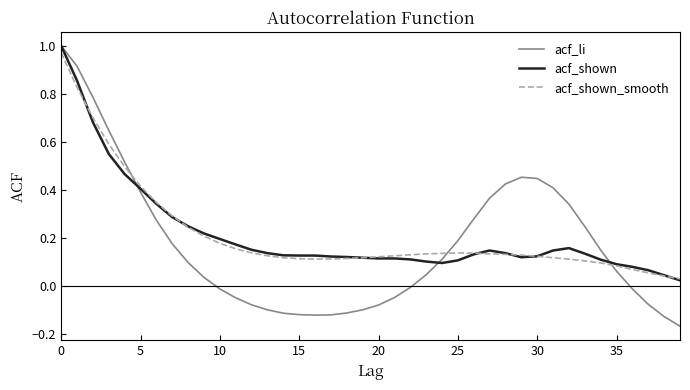

Which series has the largest range (max minus min)?

acf_li